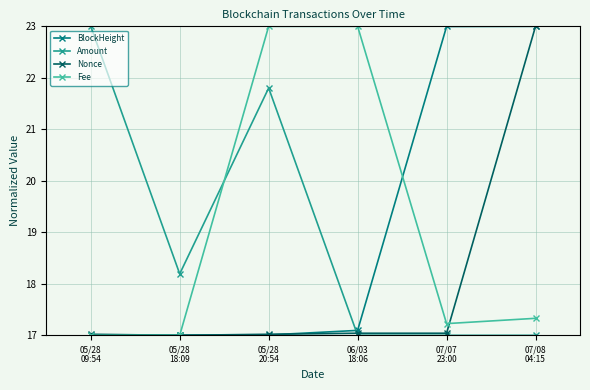

What is the greatest value displayed?

23.0